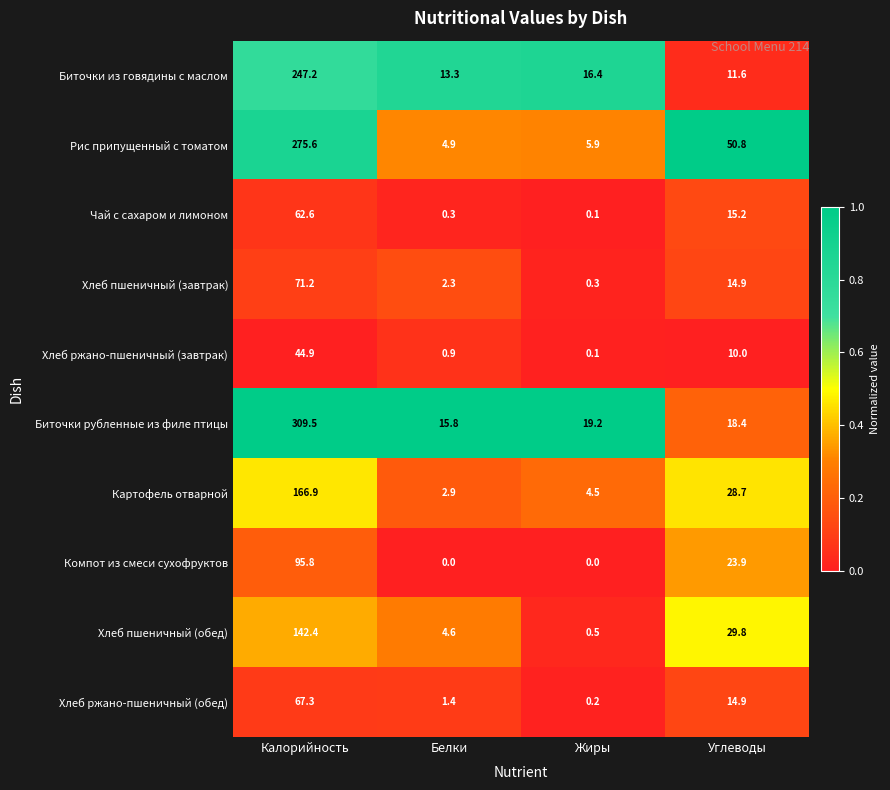

List the labels in order of Биточки рубленные из филе птицы value, smallest first.

Белки, Углеводы, Жиры, Калорийность